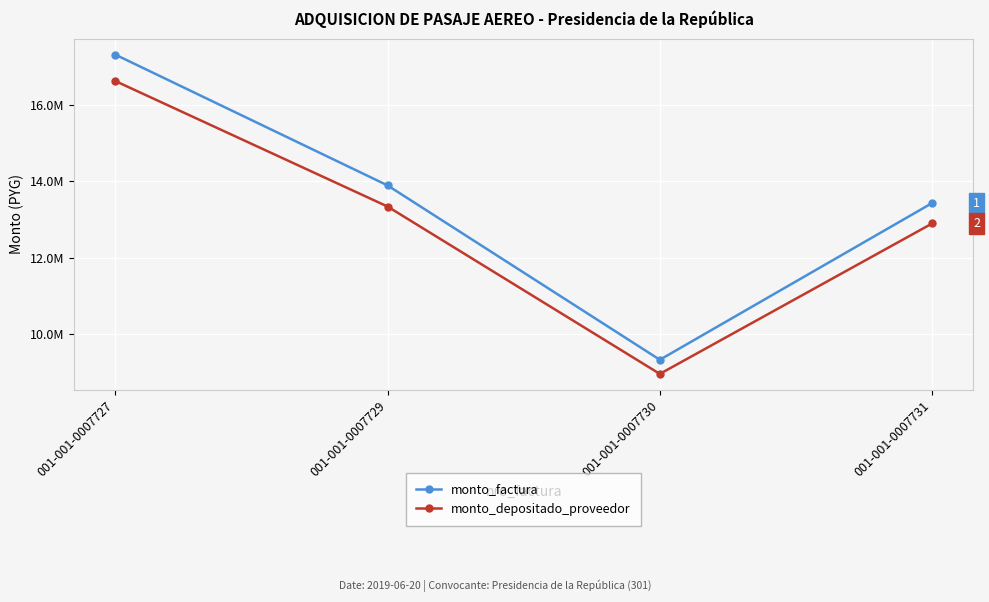

In monto_depositado_proveedor, how many points are lower than both neighbors (excluding endpoints)?

1